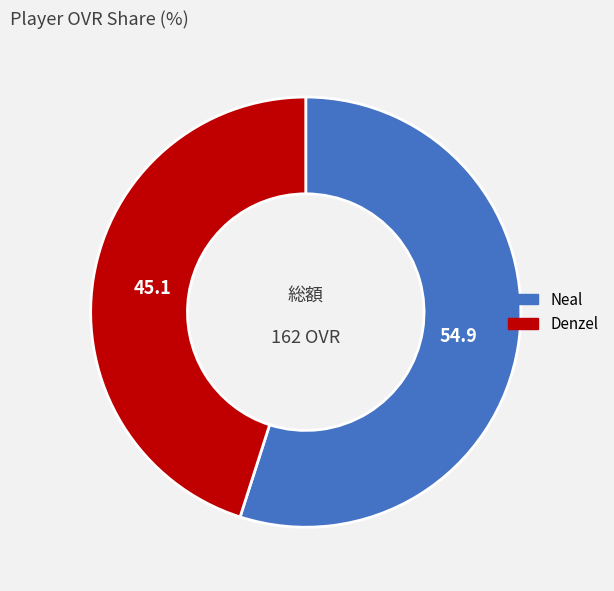

Is Denzel the majority of the pie?

No